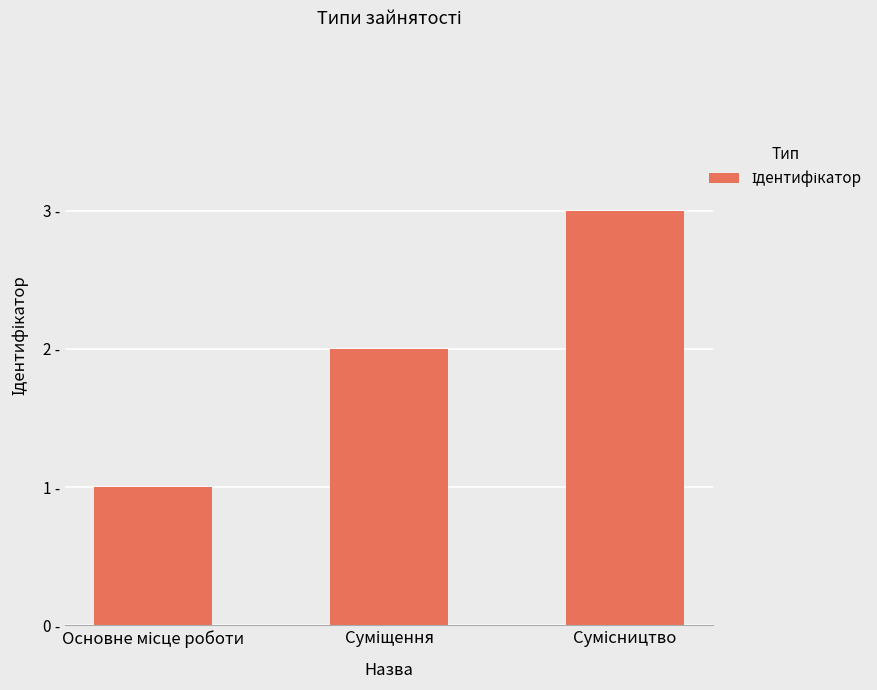

Are the bars horizontal?

No